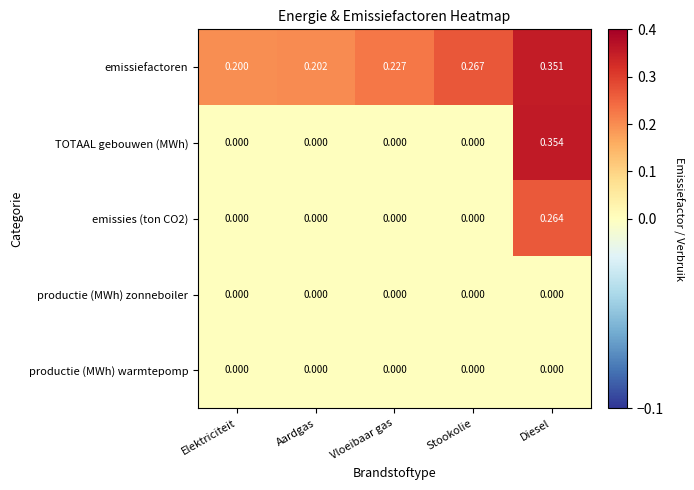

At which label is emissiefactoren closest to 0?

Elektriciteit